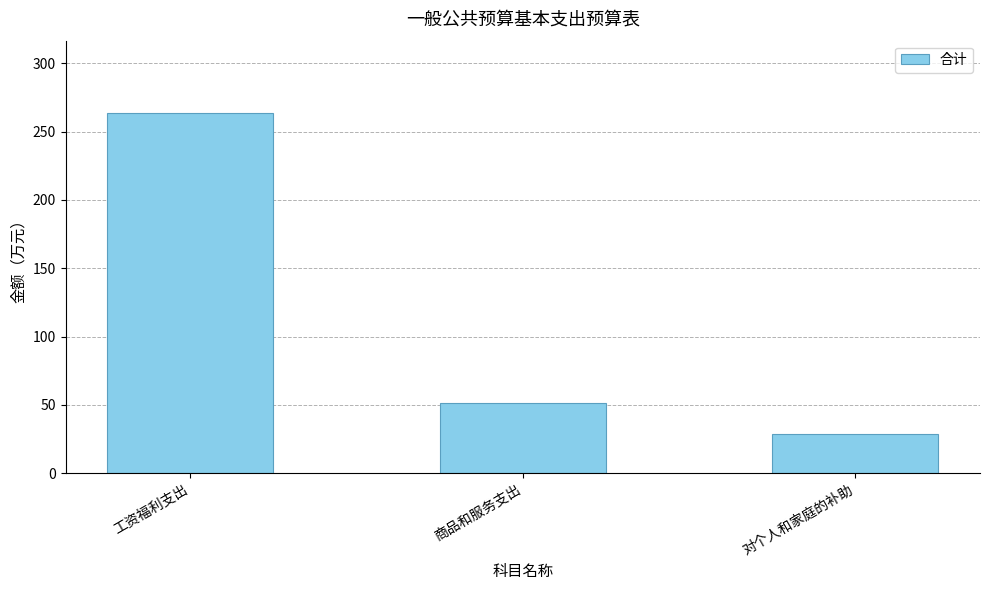

Which has a higher value, 工资福利支出 or 商品和服务支出?

工资福利支出